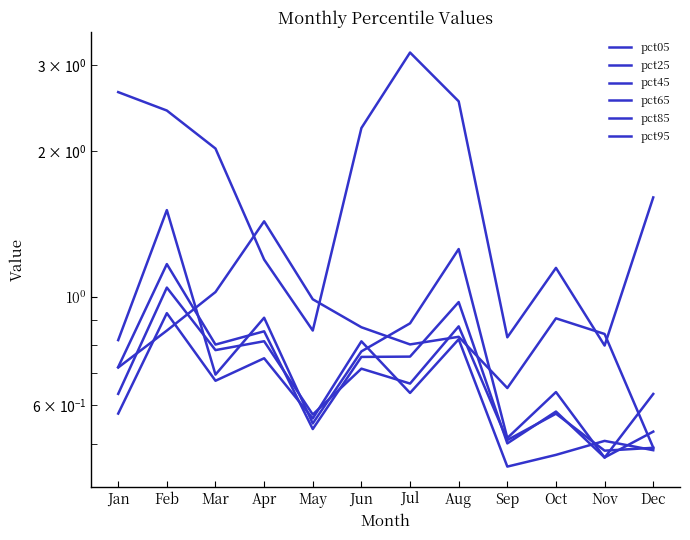

Which category has the lowest value across all series?

Sep